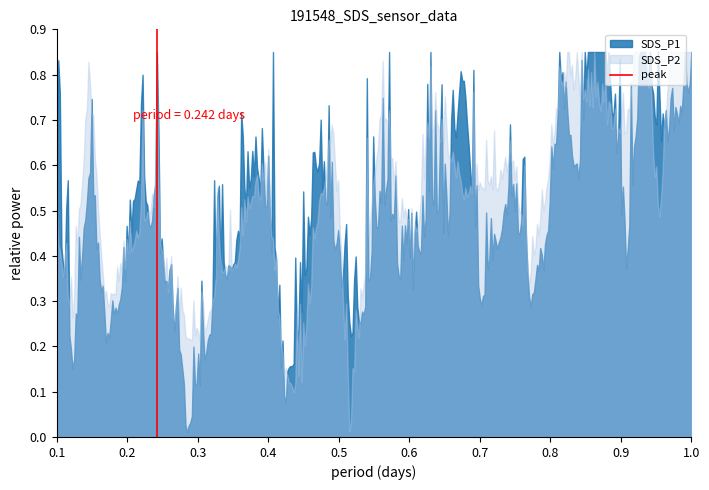

How many values are below 1?

1